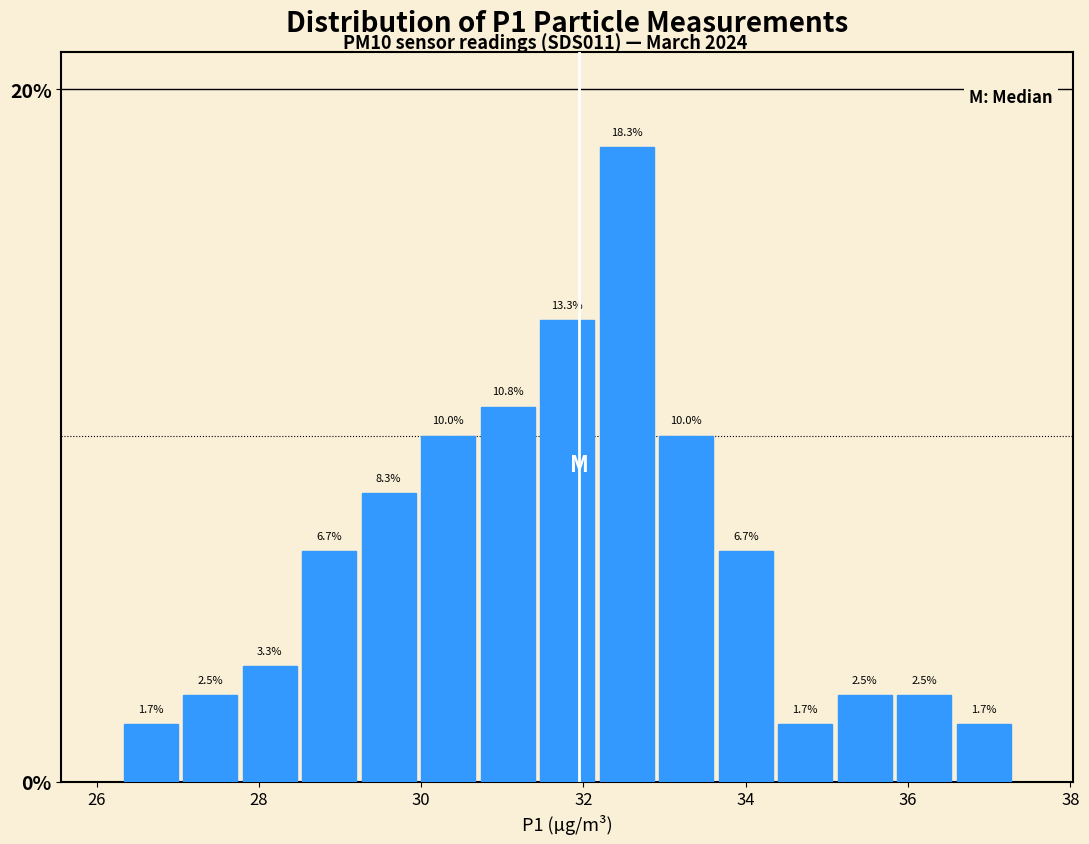

Read against the x-axis, roughly where is the centre of the tallest bar?

32.6